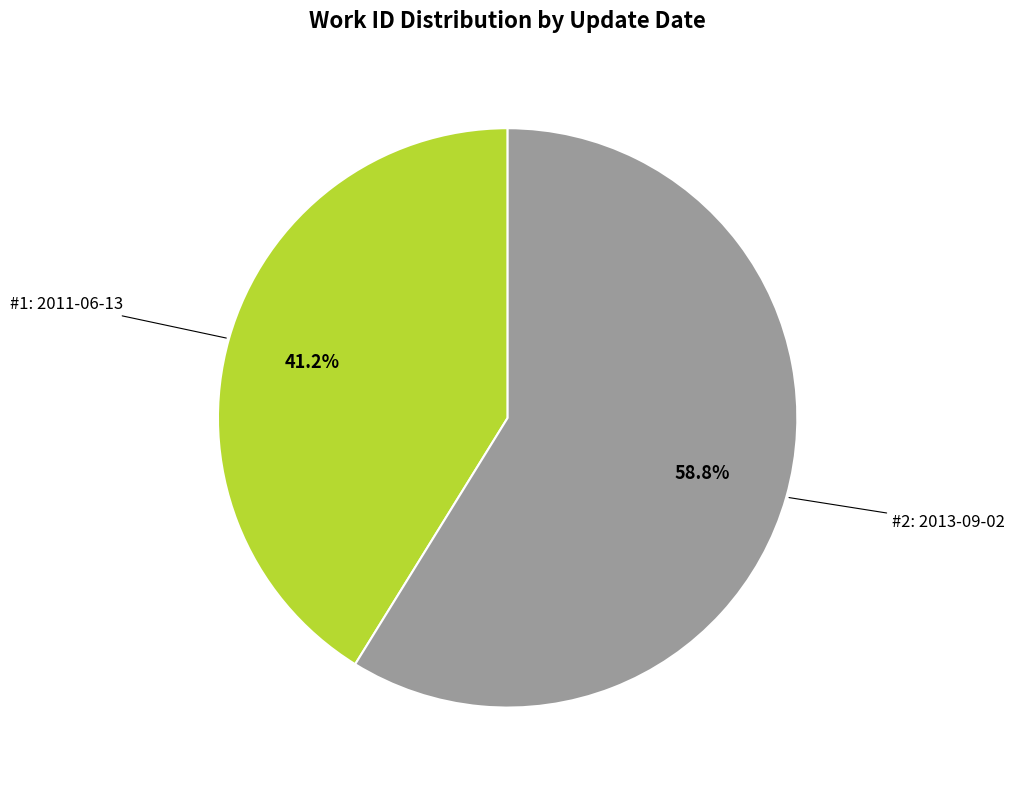

Is there any slice that represents more than half of the pie?

Yes